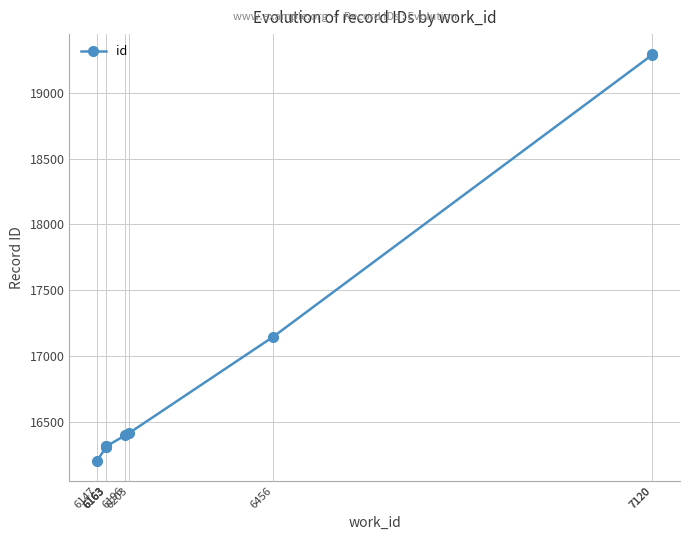

Rank the categories by value from lowest to highest.

6147, 6163, 6163, 6163, 6163, 6196, 6203, 6456, 7120, 7120